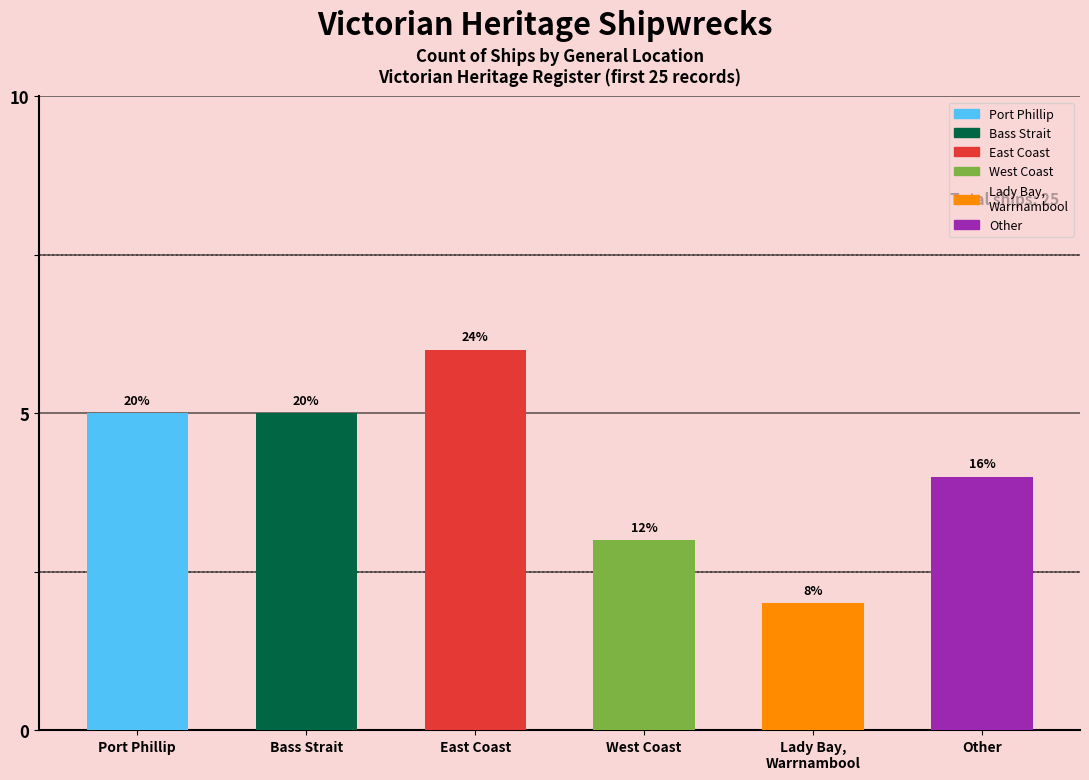

What is the approximate value at Lady Bay?

2